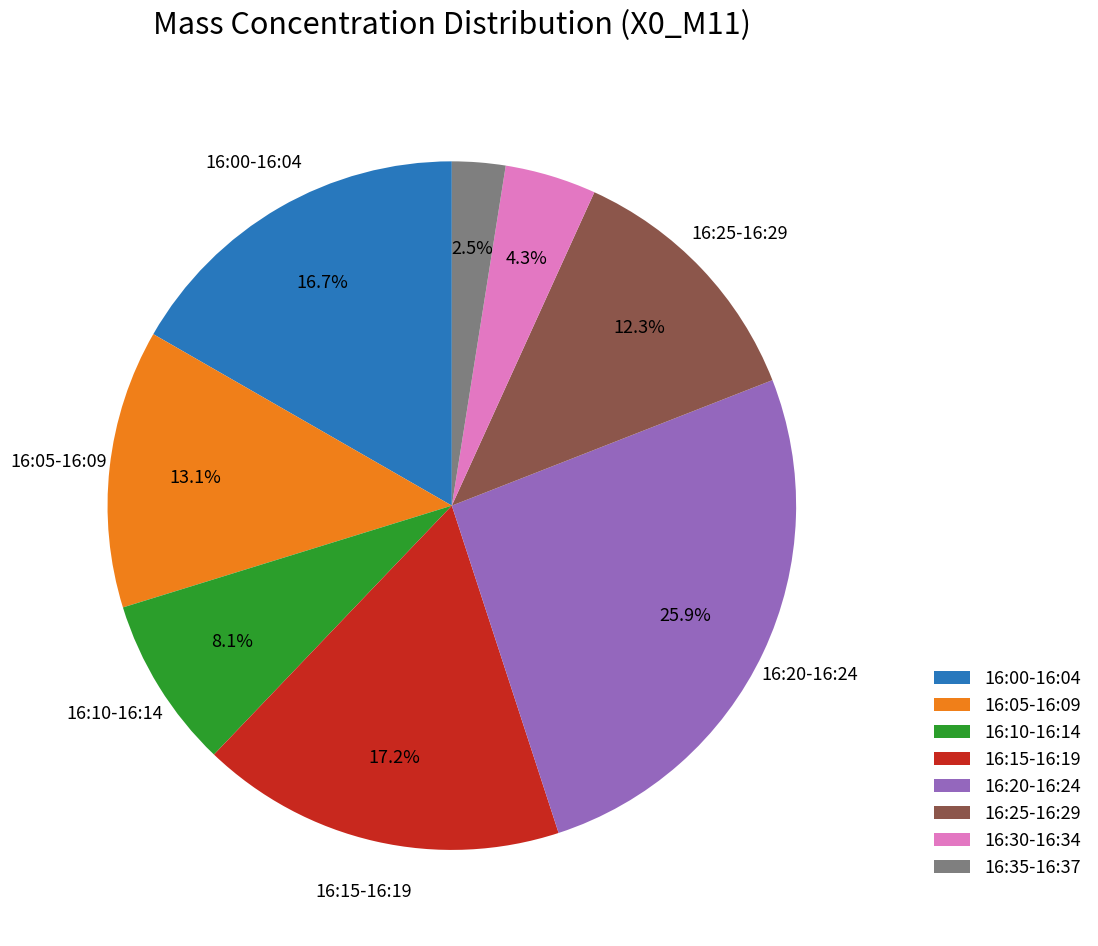

Is there any slice that represents more than half of the pie?

No